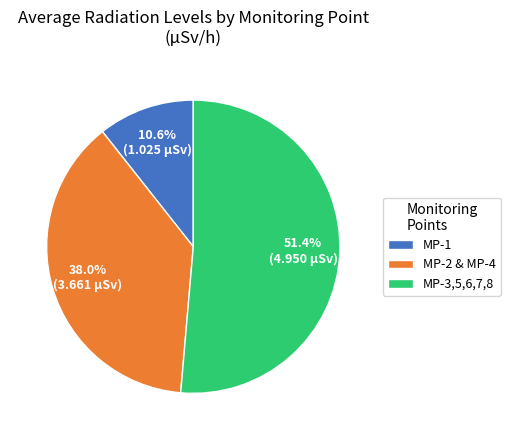

What portion of the pie excludes MP-1?

89.4%